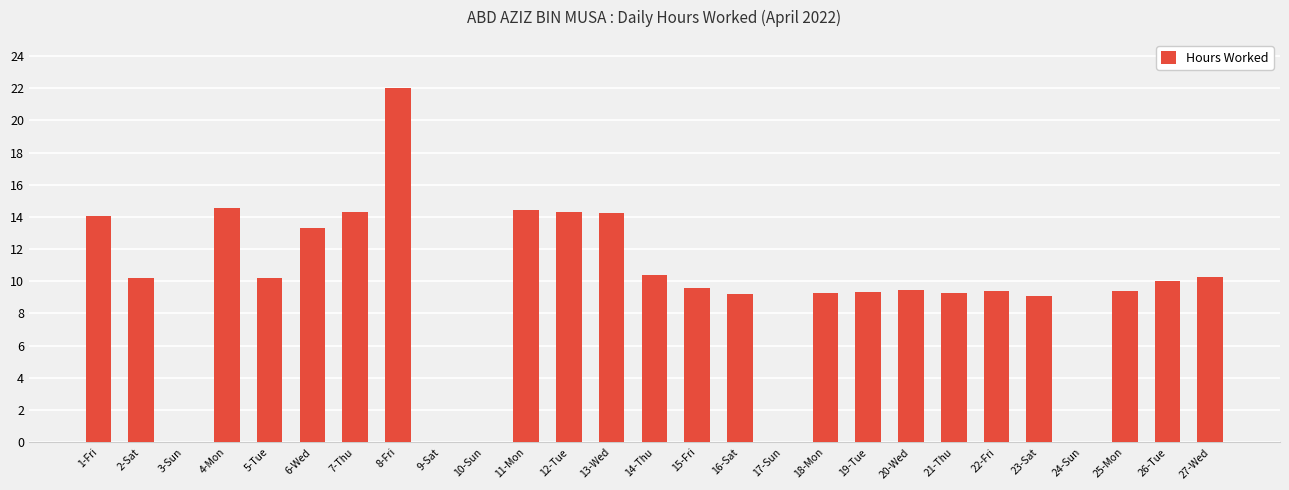

Which label corresponds to the largest value in the chart?

8-Fri